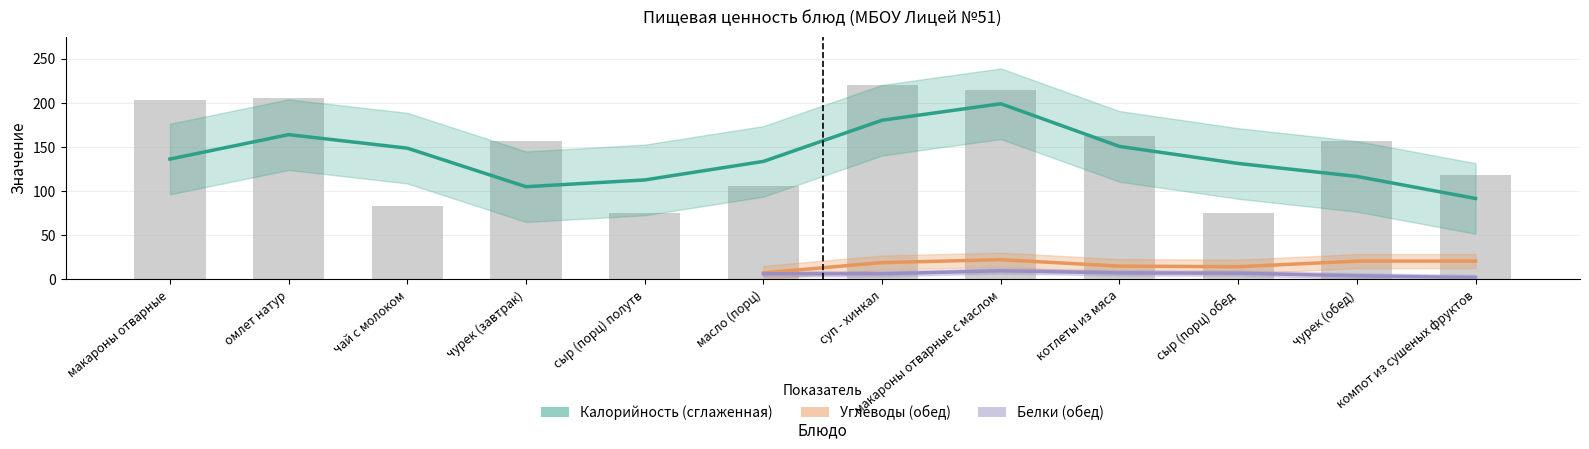

What position from the right is макароны отварные?

12